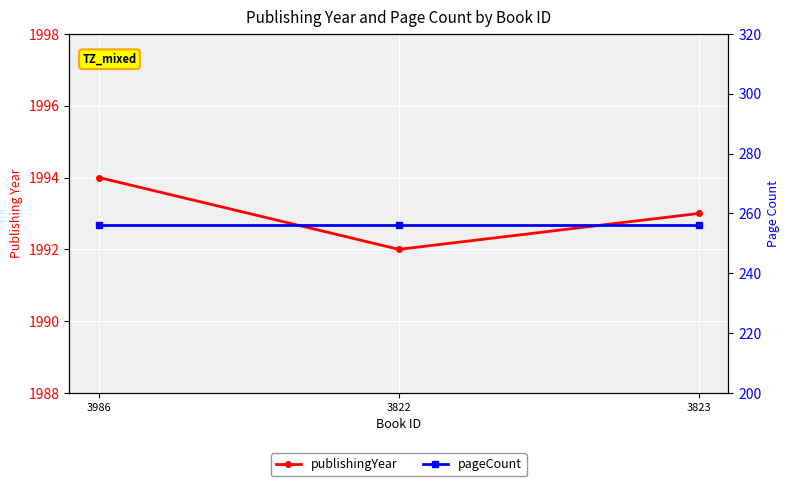

What is the highest value of the publishingYear series?

1994